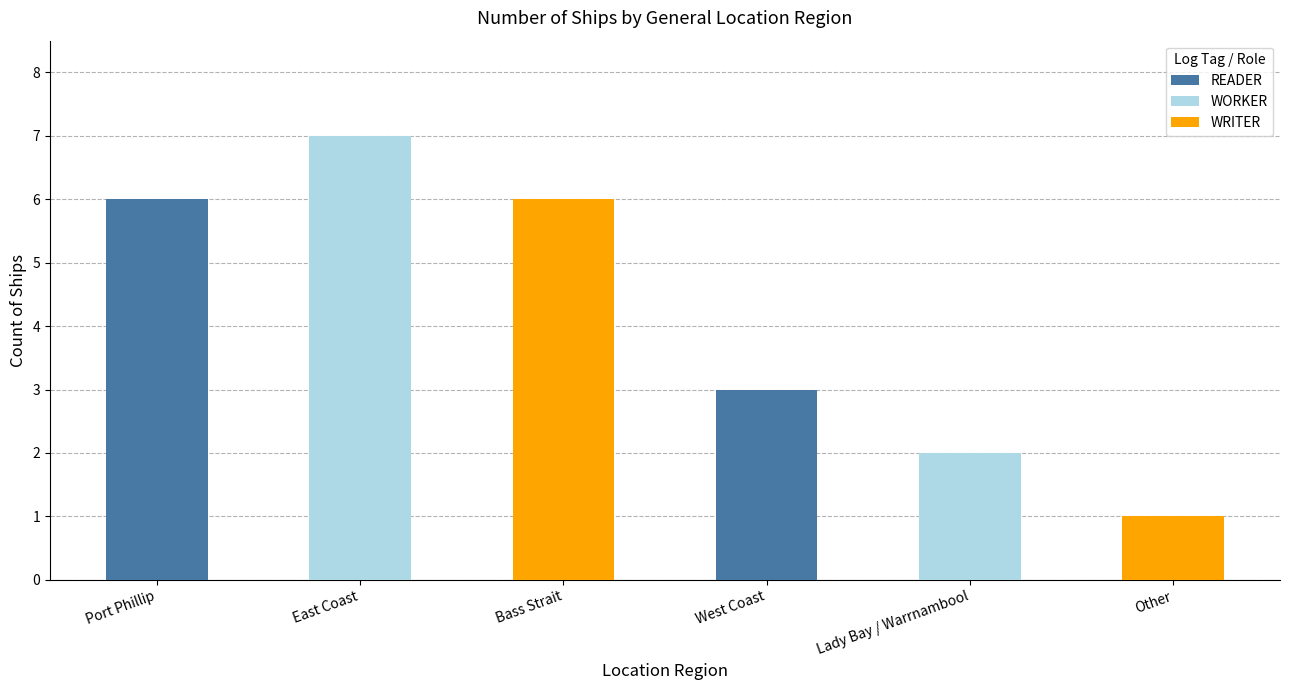

What is the change in value from West Coast to Lady Bay / Warrnambool?

-1